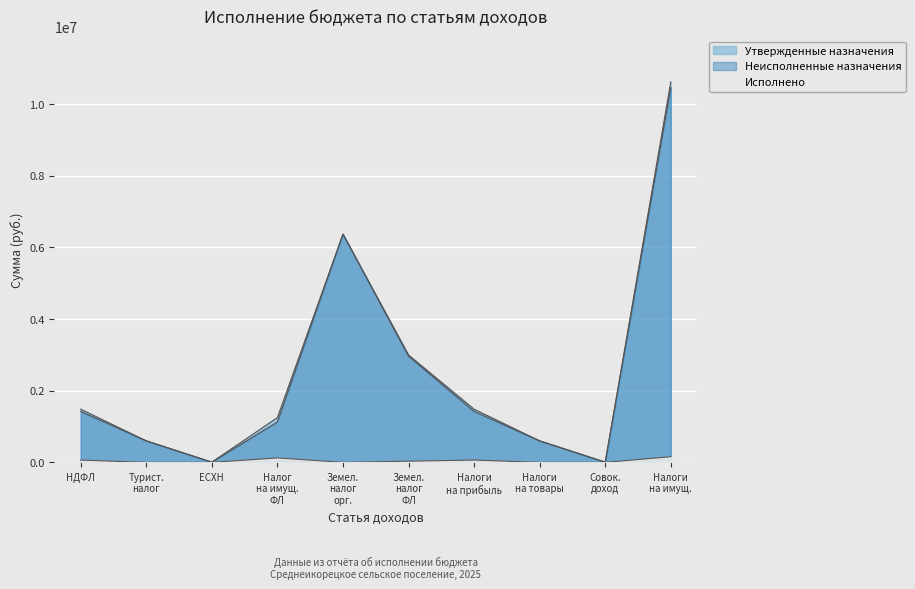

Is it true that Утвержденные назначения equals 3446238.3 at Земел. налог орг.?

False